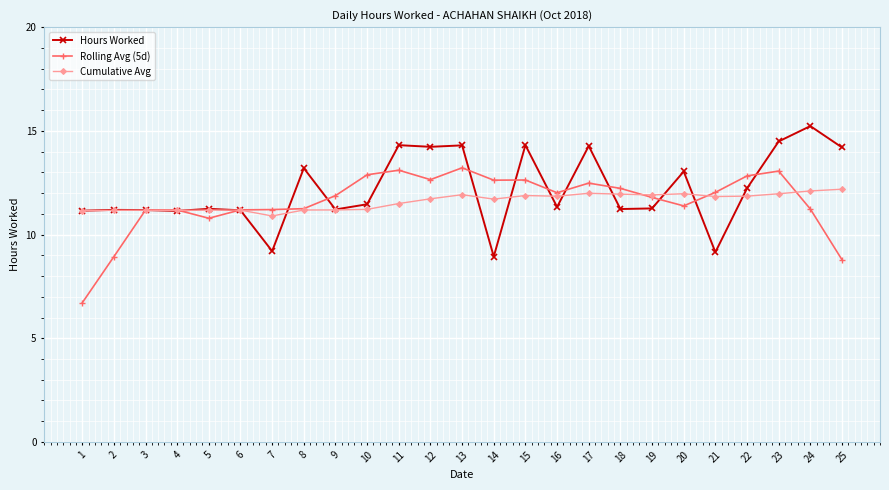

The value of Rolling Avg (5d) at 18 is 12.2. True or false?

True